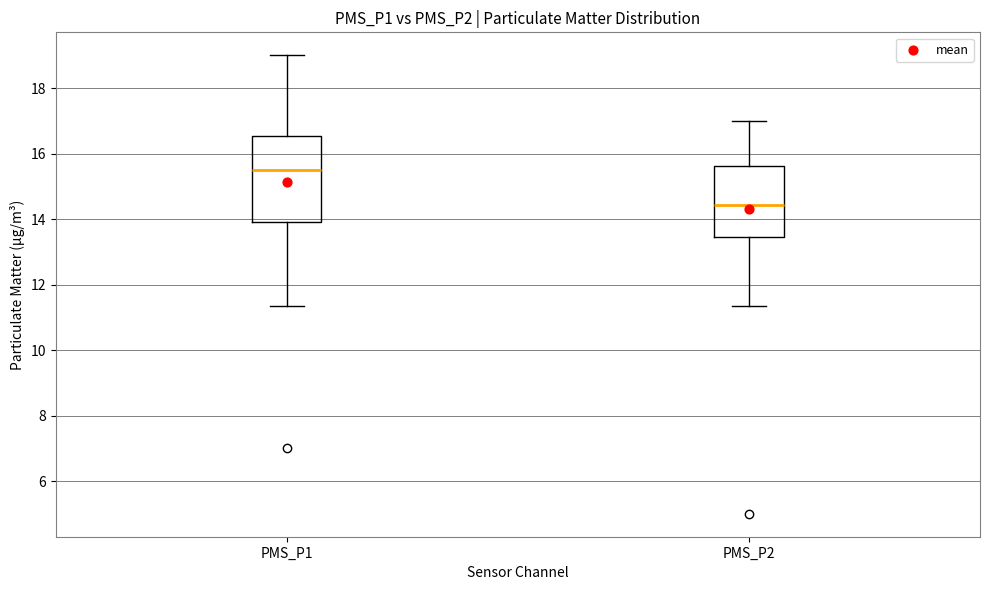

Which box's median line is the lowest?

PMS_P2